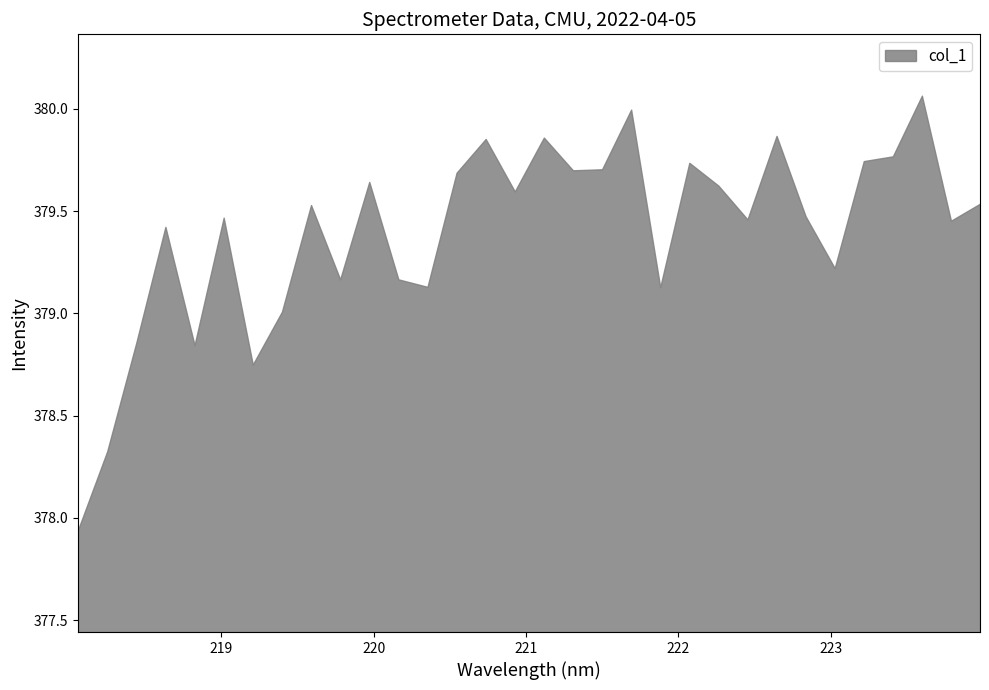

Does the chart have visible grid lines?

No